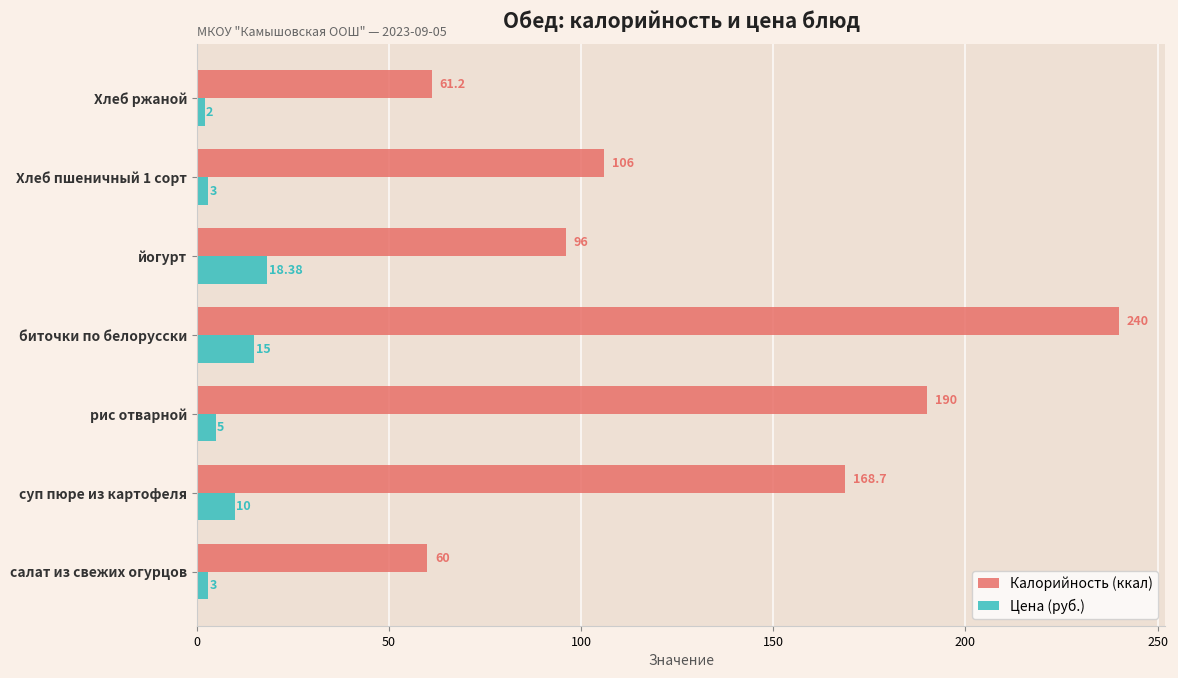

What is the sum of all Калорийность (ккал) values?

921.9